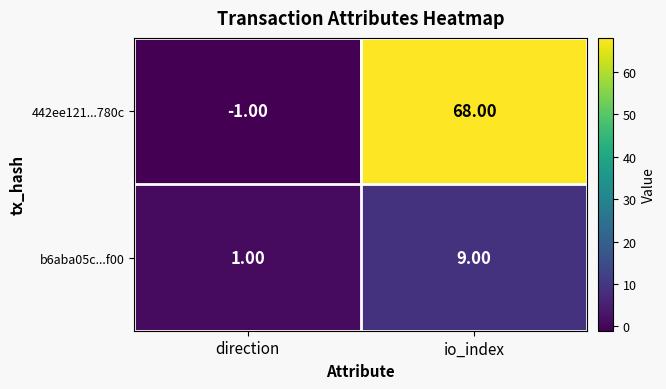

Rank the categories by 442ee121...780c value from lowest to highest.

direction, io_index